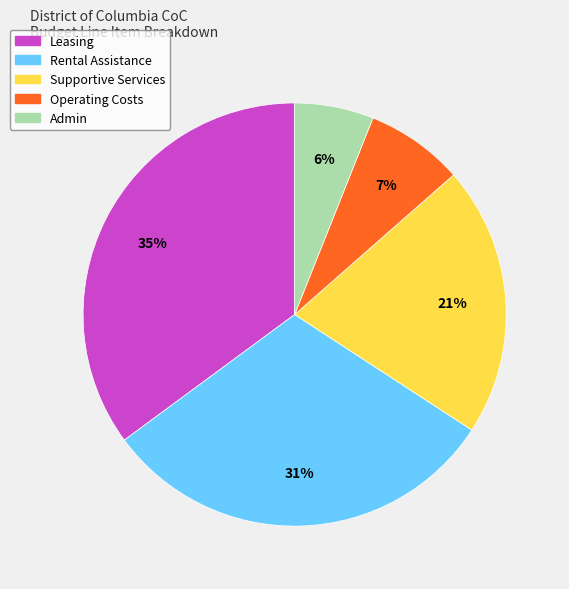

Do Leasing and Admin together represent more than half of the pie?

No